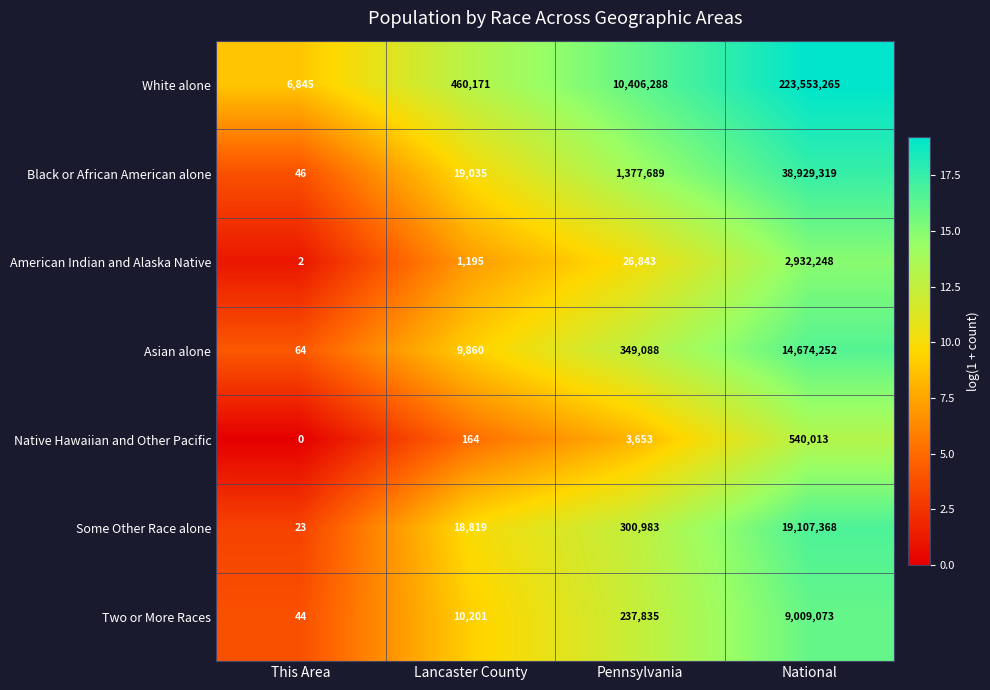

Which series has the largest total across all categories?

White alone